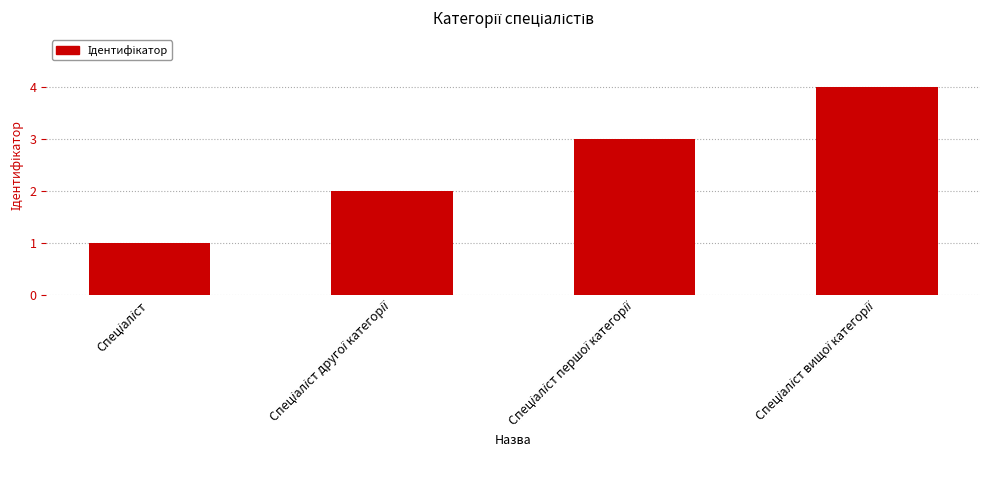

What is the greatest value displayed?

4